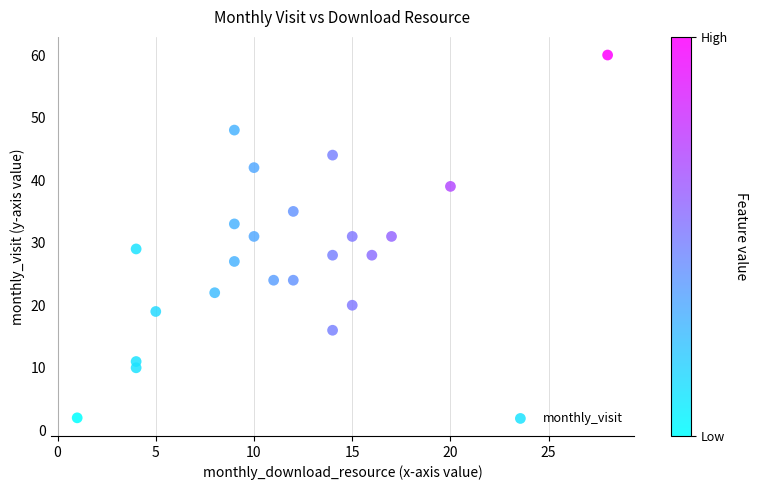

What is the range of Y values (max minus min)?

58